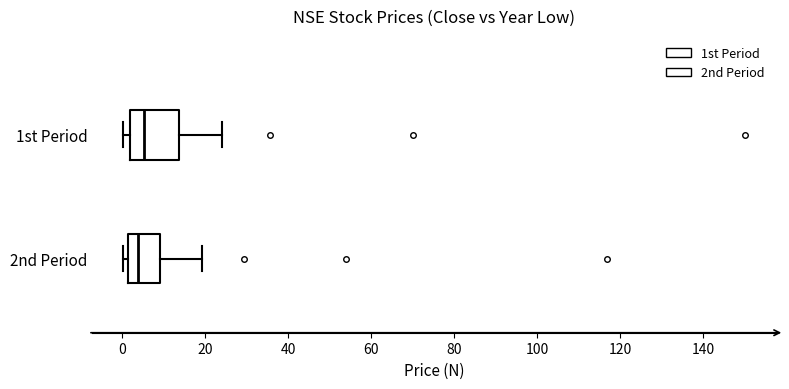

Where does the right whisker of the box for 2nd Period end on the x-axis? The values are not printed on the chart, so give them approximately, as read against the axis.

20